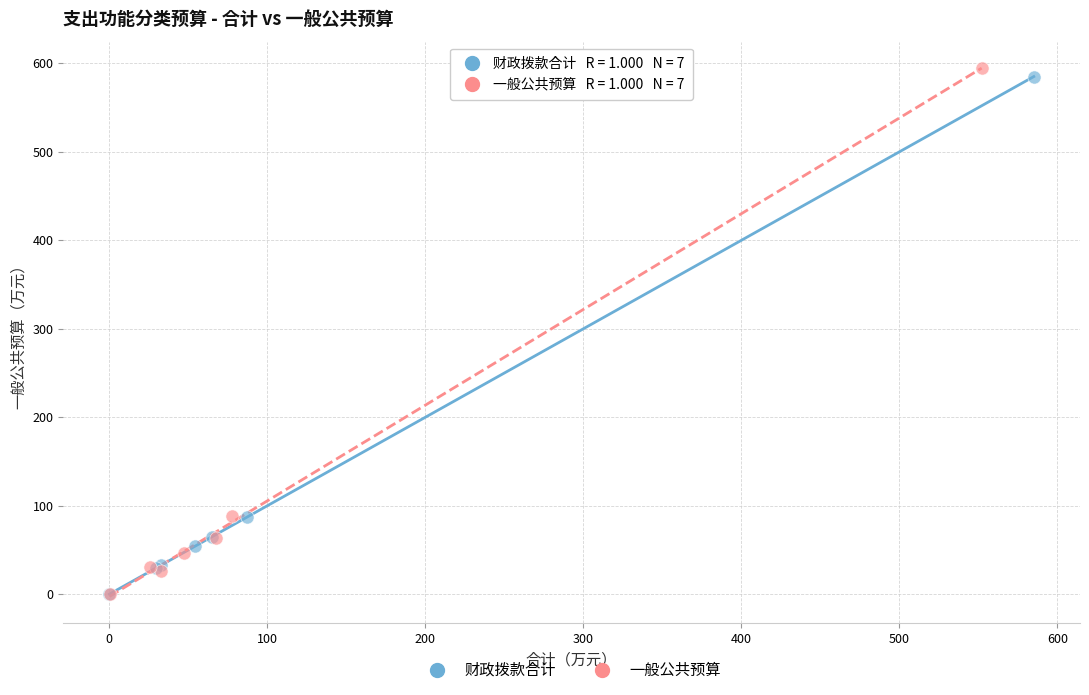

Which series has the widest spread of Y values?

一般公共预算